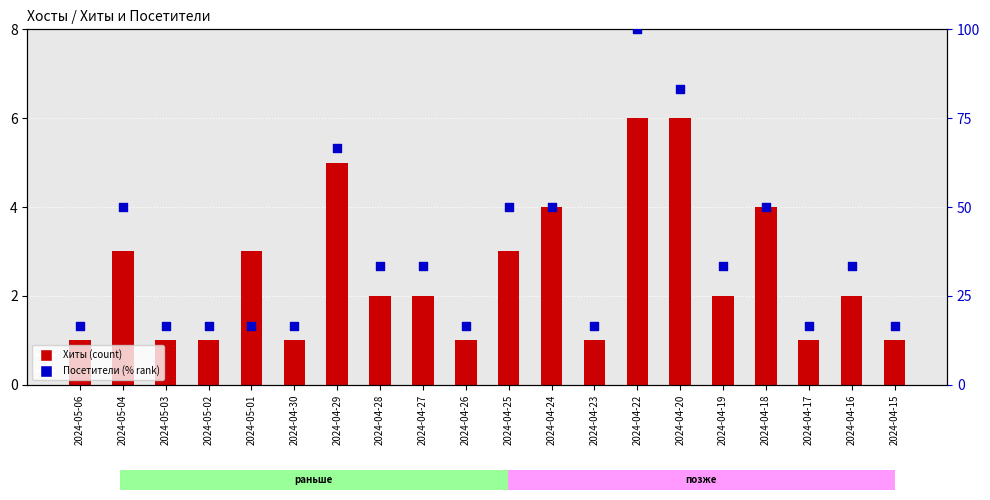

What are all the series names shown in the legend?

Хиты, Посетители